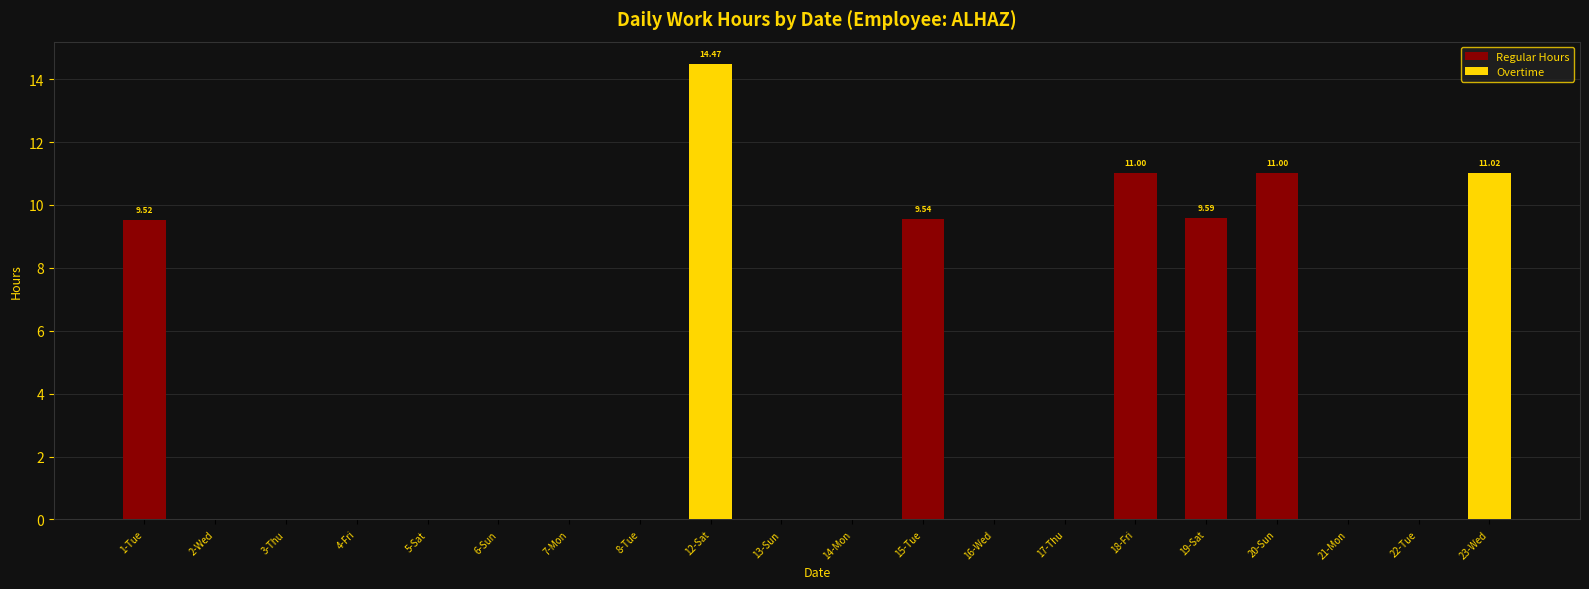

What is the sum of the Regular Hours values at 15-Tue and 14-Mon?

9.5